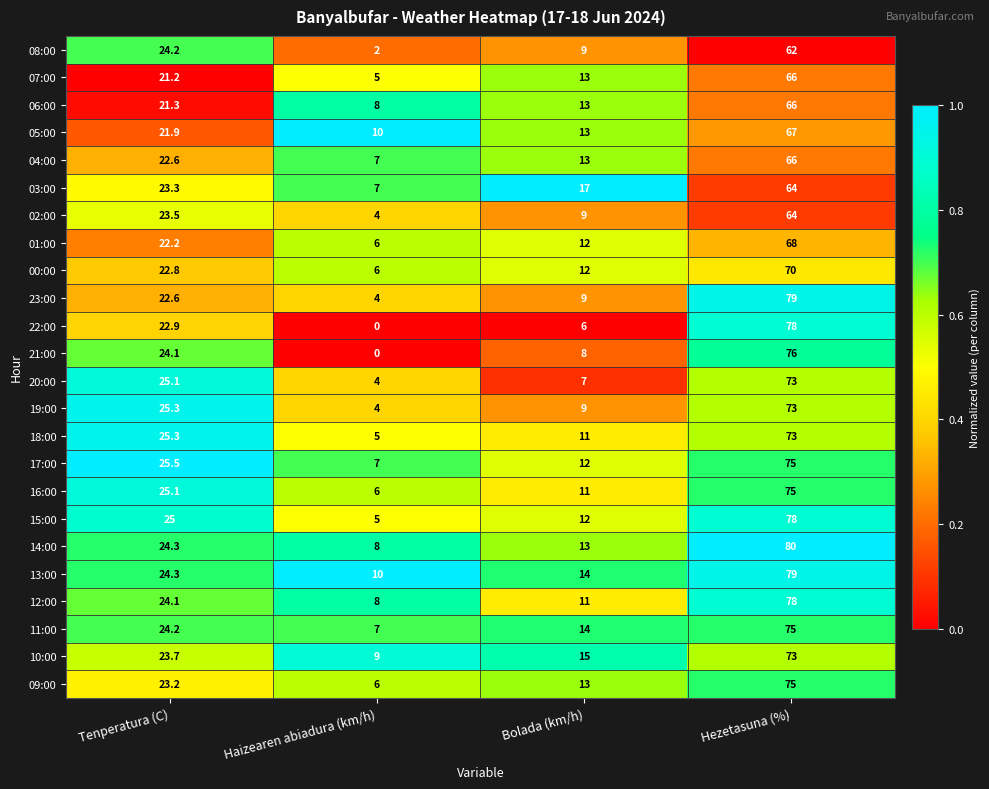

Rank the categories by 14:00 value from highest to lowest.

Hezetasuna (%), Tenperatura (C), Bolada (km/h), Haizearen abiadura (km/h)